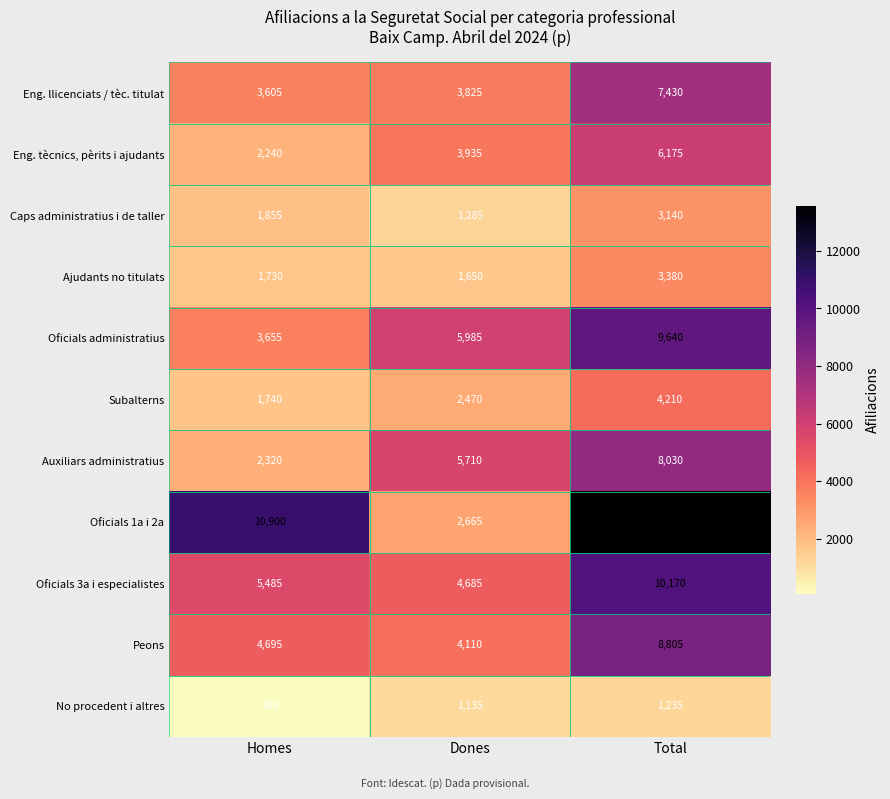

Which series changed the most between Homes and Dones?

Oficials 1a i 2a